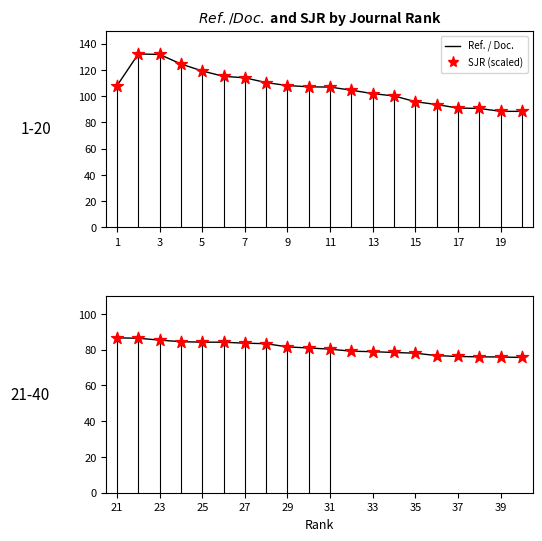

Which series contains the lowest Y value?

Ref. / Doc.